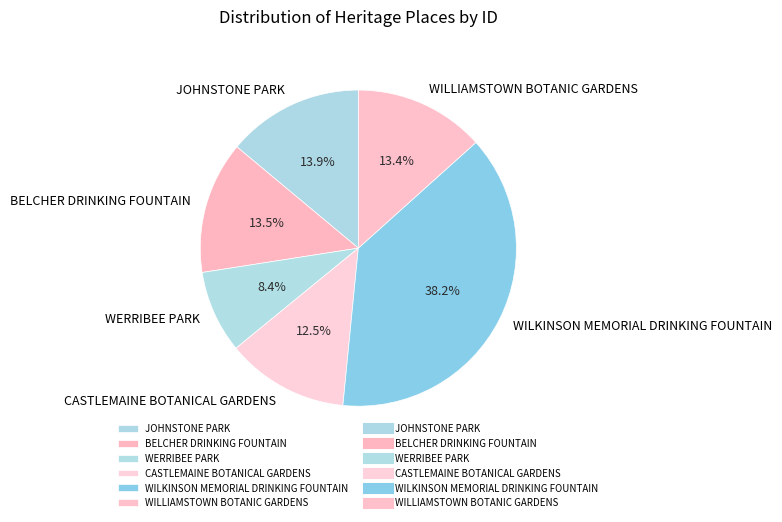

What is the ratio of the value at BELCHER DRINKING FOUNTAIN to the value at WILKINSON MEMORIAL DRINKING FOUNTAIN?

0.4